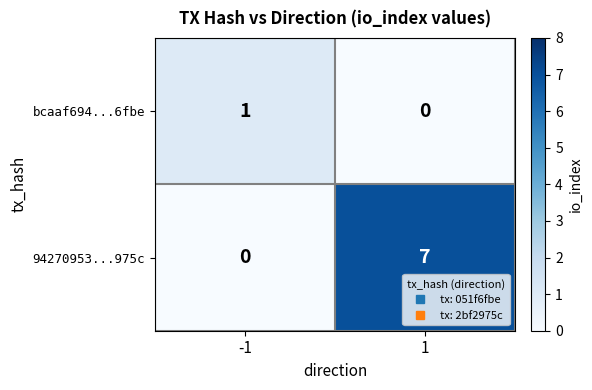

What is the greatest value displayed?

7